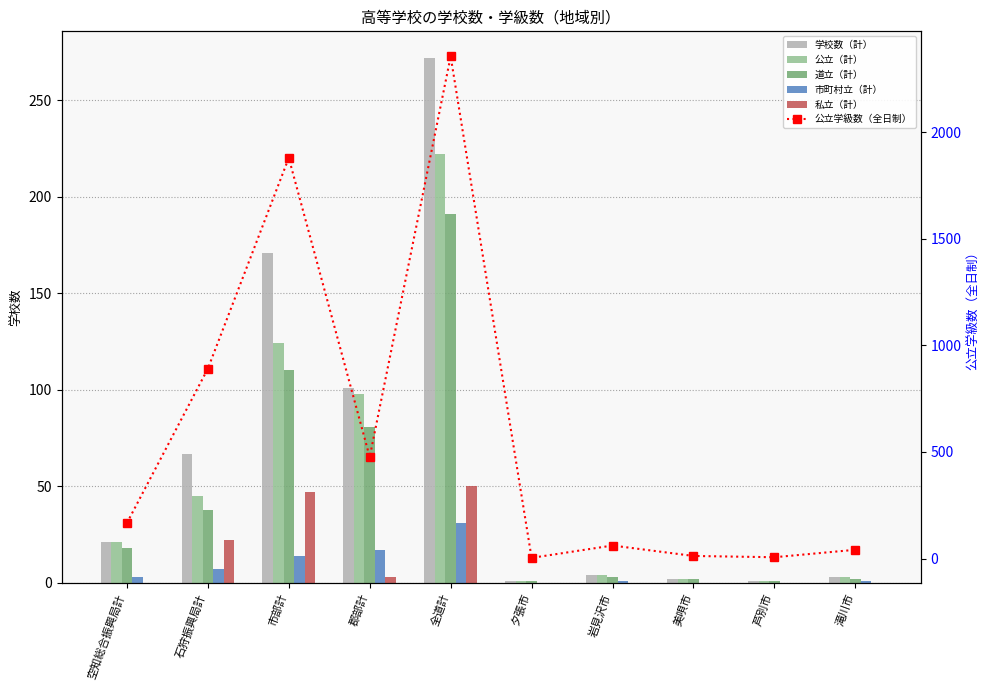

What is the difference between the second highest and minimum values in the 学校数（計） series?

170